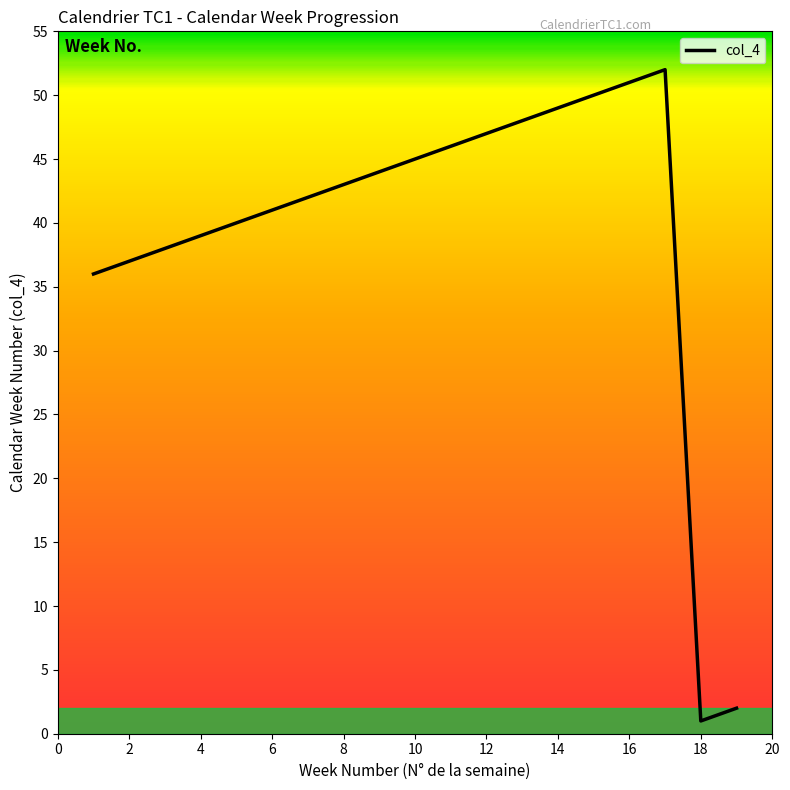

What is the greatest value displayed?

52